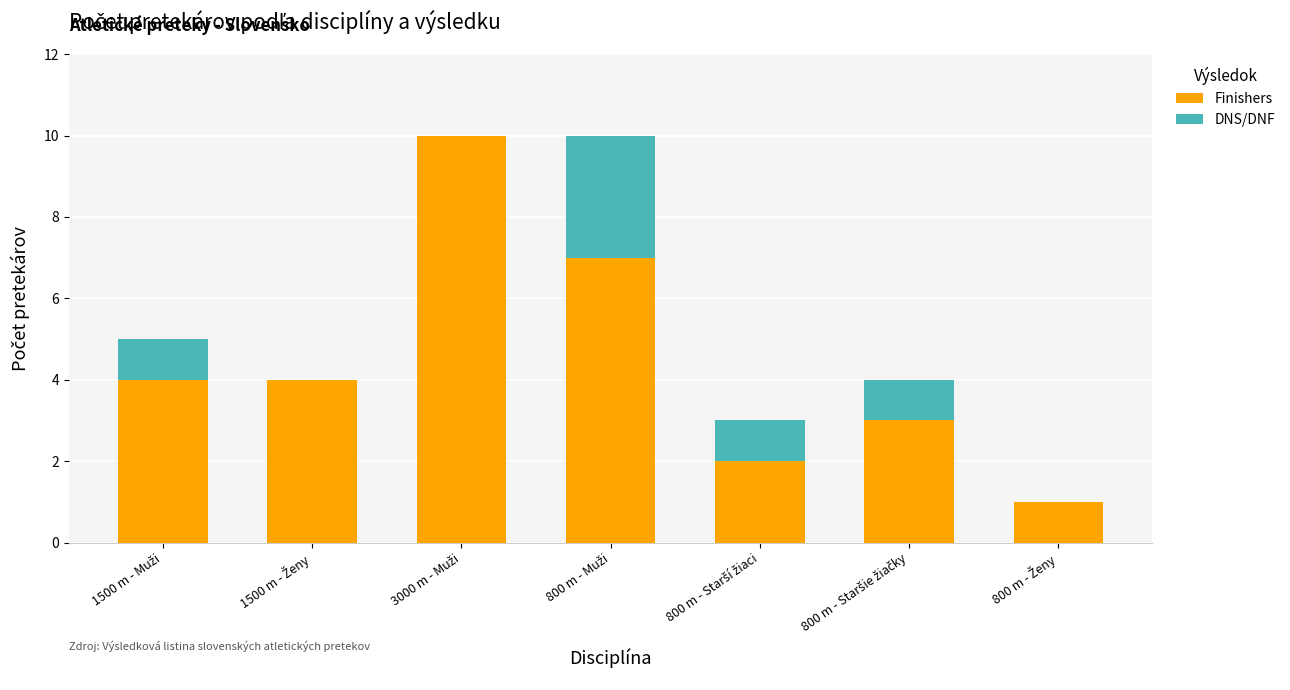

What is the sum of all Finishers values?

31